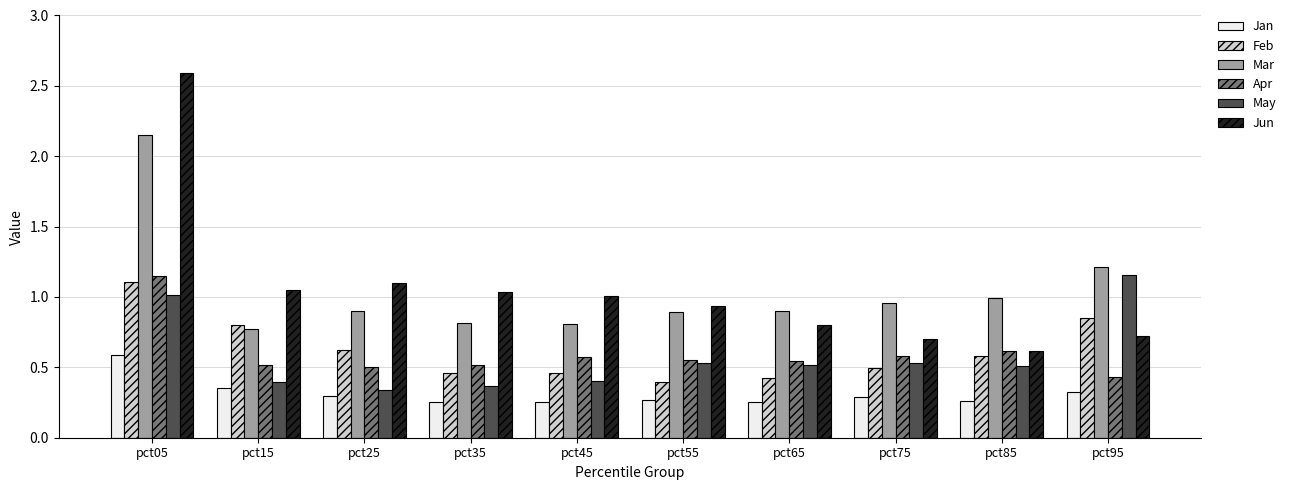

What is the difference between the highest and lowest values at pct45?

0.8